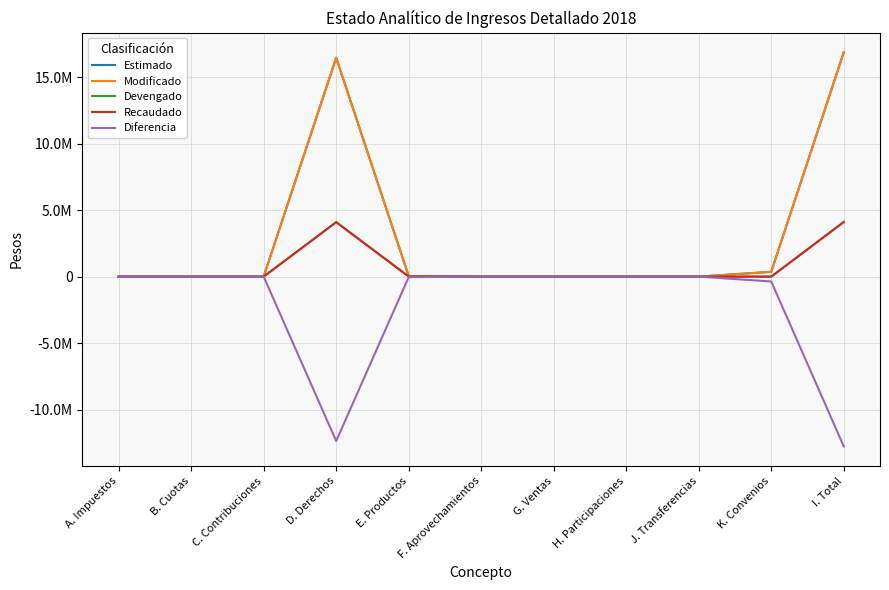

Which series has the widest spread of values?

Estimado